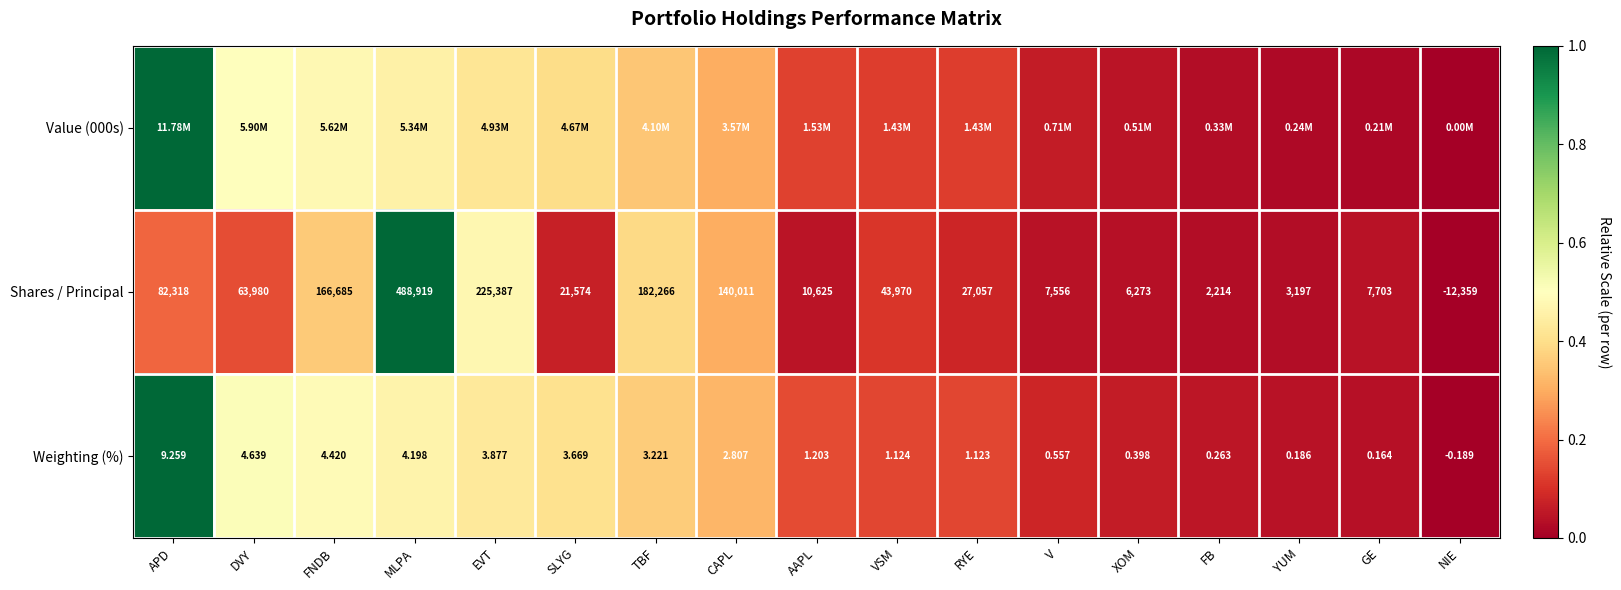

Where does the Weighting (%) series first go above 1?

APD